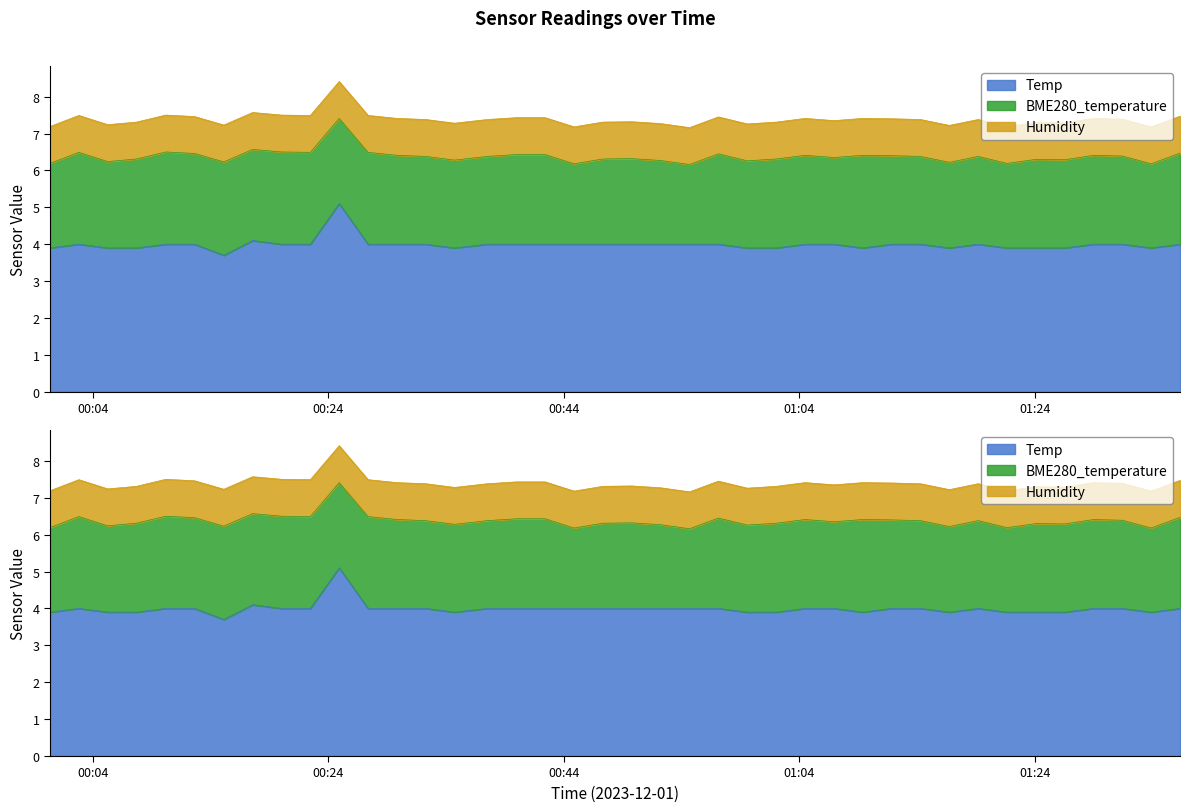

Reading left to right, what are all the values shown in this chart?

Temp: 2023/12/01 00:00:21=3.9	2023/12/01 00:02:48=4.0	2023/12/01 00:05:15=3.9	2023/12/01 00:07:42=3.9	2023/12/01 00:10:11=4.0	2023/12/01 00:12:38=4.0	2023/12/01 00:15:07=3.7	2023/12/01 00:17:34=4.1	2023/12/01 00:20:01=4.0	2023/12/01 00:22:28=4.0	2023/12/01 00:24:55=5.1	2023/12/01 00:27:22=4.0	2023/12/01 00:29:49=4.0	2023/12/01 00:32:16=4.0	2023/12/01 00:34:43=3.9	2023/12/01 00:37:30=4.0	2023/12/01 00:39:58=4.0	2023/12/01 00:42:25=4.0	2023/12/01 00:44:52=4.0	2023/12/01 00:47:19=4.0	2023/12/01 00:49:46=4.0	2023/12/01 00:52:13=4.0	2023/12/01 00:54:41=4.0	2023/12/01 00:57:08=4.0	2023/12/01 00:59:35=3.9	2023/12/01 01:02:03=3.9	2023/12/01 01:04:30=4.0	2023/12/01 01:06:57=4.0	2023/12/01 01:09:24=3.9	2023/12/01 01:11:51=4.0	2023/12/01 01:14:18=4.0	2023/12/01 01:16:45=3.9	2023/12/01 01:19:12=4.0	2023/12/01 01:21:39=3.9	2023/12/01 01:24:07=3.9	2023/12/01 01:26:33=3.9	2023/12/01 01:29:00=4.0	2023/12/01 01:31:27=4.0	2023/12/01 01:33:54=3.9	2023/12/01 01:36:21=4.0
BME280_temperature: 2023/12/01 00:00:21=2.3	2023/12/01 00:02:48=2.5	2023/12/01 00:05:15=2.3	2023/12/01 00:07:42=2.4	2023/12/01 00:10:11=2.5	2023/12/01 00:12:38=2.5	2023/12/01 00:15:07=2.5	2023/12/01 00:17:34=2.5	2023/12/01 00:20:01=2.5	2023/12/01 00:22:28=2.5	2023/12/01 00:24:55=2.3	2023/12/01 00:27:22=2.5	2023/12/01 00:29:49=2.4	2023/12/01 00:32:16=2.4	2023/12/01 00:34:43=2.4	2023/12/01 00:37:30=2.4	2023/12/01 00:39:58=2.4	2023/12/01 00:42:25=2.4	2023/12/01 00:44:52=2.2	2023/12/01 00:47:19=2.3	2023/12/01 00:49:46=2.3	2023/12/01 00:52:13=2.3	2023/12/01 00:54:41=2.2	2023/12/01 00:57:08=2.5	2023/12/01 00:59:35=2.4	2023/12/01 01:02:03=2.4	2023/12/01 01:04:30=2.4	2023/12/01 01:06:57=2.4	2023/12/01 01:09:24=2.5	2023/12/01 01:11:51=2.4	2023/12/01 01:14:18=2.4	2023/12/01 01:16:45=2.3	2023/12/01 01:19:12=2.4	2023/12/01 01:21:39=2.3	2023/12/01 01:24:07=2.4	2023/12/01 01:26:33=2.4	2023/12/01 01:29:00=2.4	2023/12/01 01:31:27=2.4	2023/12/01 01:33:54=2.3	2023/12/01 01:36:21=2.5
Humidity: 2023/12/01 00:00:21=1.0	2023/12/01 00:02:48=1.0	2023/12/01 00:05:15=1.0	2023/12/01 00:07:42=1.0	2023/12/01 00:10:11=1.0	2023/12/01 00:12:38=1.0	2023/12/01 00:15:07=1.0	2023/12/01 00:17:34=1.0	2023/12/01 00:20:01=1.0	2023/12/01 00:22:28=1.0	2023/12/01 00:24:55=1.0	2023/12/01 00:27:22=1.0	2023/12/01 00:29:49=1.0	2023/12/01 00:32:16=1.0	2023/12/01 00:34:43=1.0	2023/12/01 00:37:30=1.0	2023/12/01 00:39:58=1.0	2023/12/01 00:42:25=1.0	2023/12/01 00:44:52=1.0	2023/12/01 00:47:19=1.0	2023/12/01 00:49:46=1.0	2023/12/01 00:52:13=1.0	2023/12/01 00:54:41=1.0	2023/12/01 00:57:08=1.0	2023/12/01 00:59:35=1.0	2023/12/01 01:02:03=1.0	2023/12/01 01:04:30=1.0	2023/12/01 01:06:57=1.0	2023/12/01 01:09:24=1.0	2023/12/01 01:11:51=1.0	2023/12/01 01:14:18=1.0	2023/12/01 01:16:45=1.0	2023/12/01 01:19:12=1.0	2023/12/01 01:21:39=1.0	2023/12/01 01:24:07=1.0	2023/12/01 01:26:33=1.0	2023/12/01 01:29:00=1.0	2023/12/01 01:31:27=1.0	2023/12/01 01:33:54=1.0	2023/12/01 01:36:21=1.0